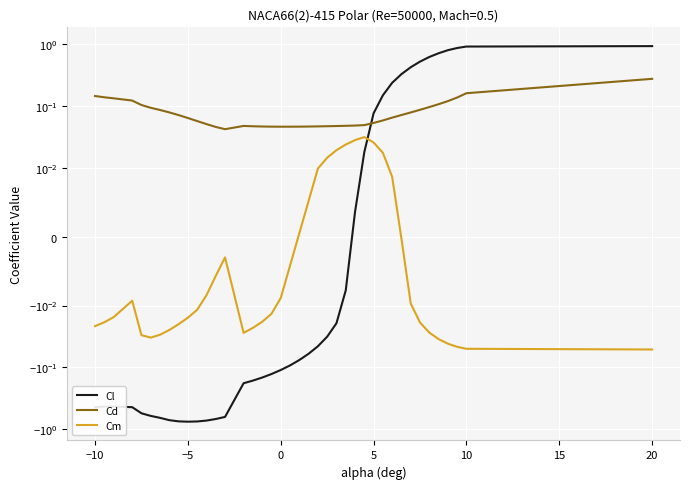

Read the Cd value at 10.

0.1